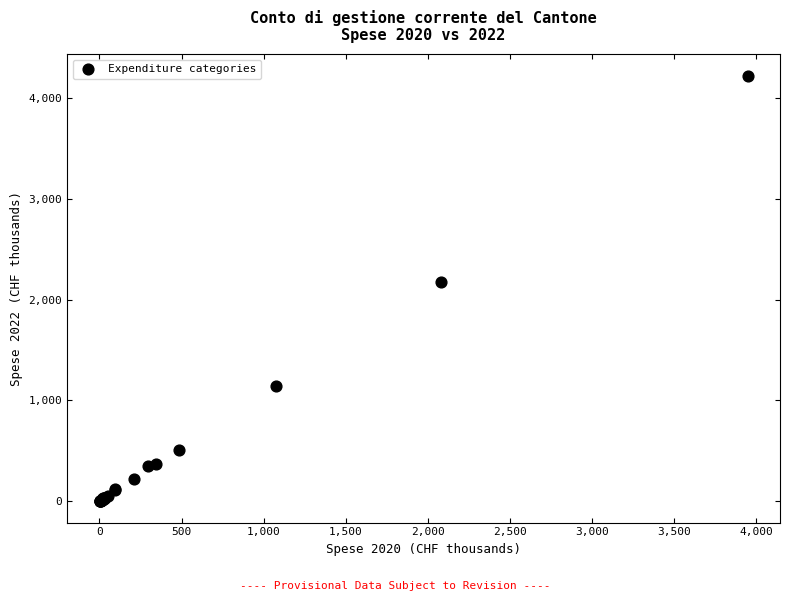

What Y value in the scatter plot is closest to 2110?

2174.7